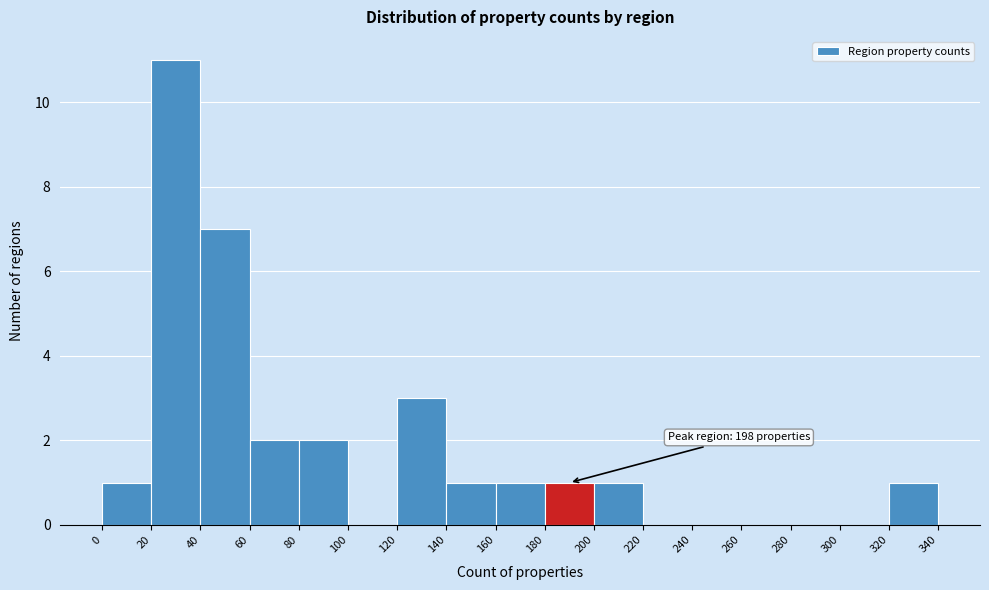

Over which range of the x-axis is the bar tallest?

20 to 40